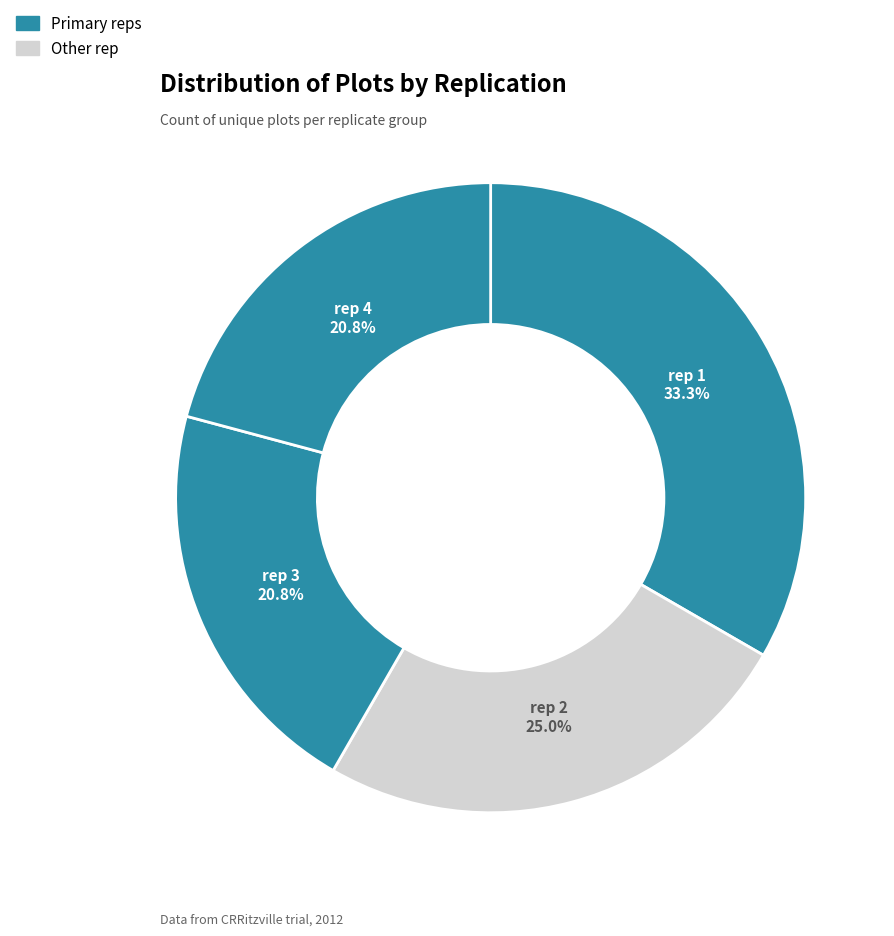

To the nearest percent, what portion does rep 1 represent?

33%